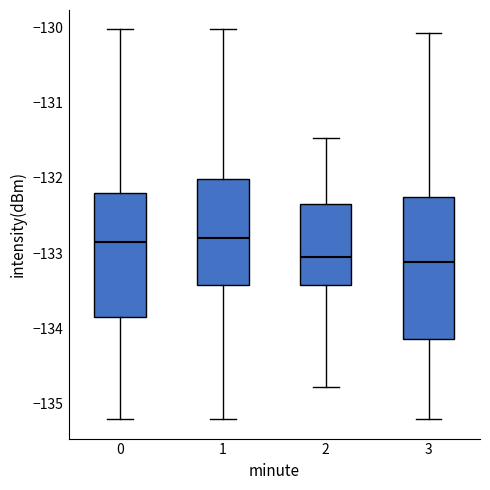

Where does the lower whisker of the box at x = 3 end on the y-axis? The values are not printed on the chart, so give them approximately, as read against the axis.

-135.2